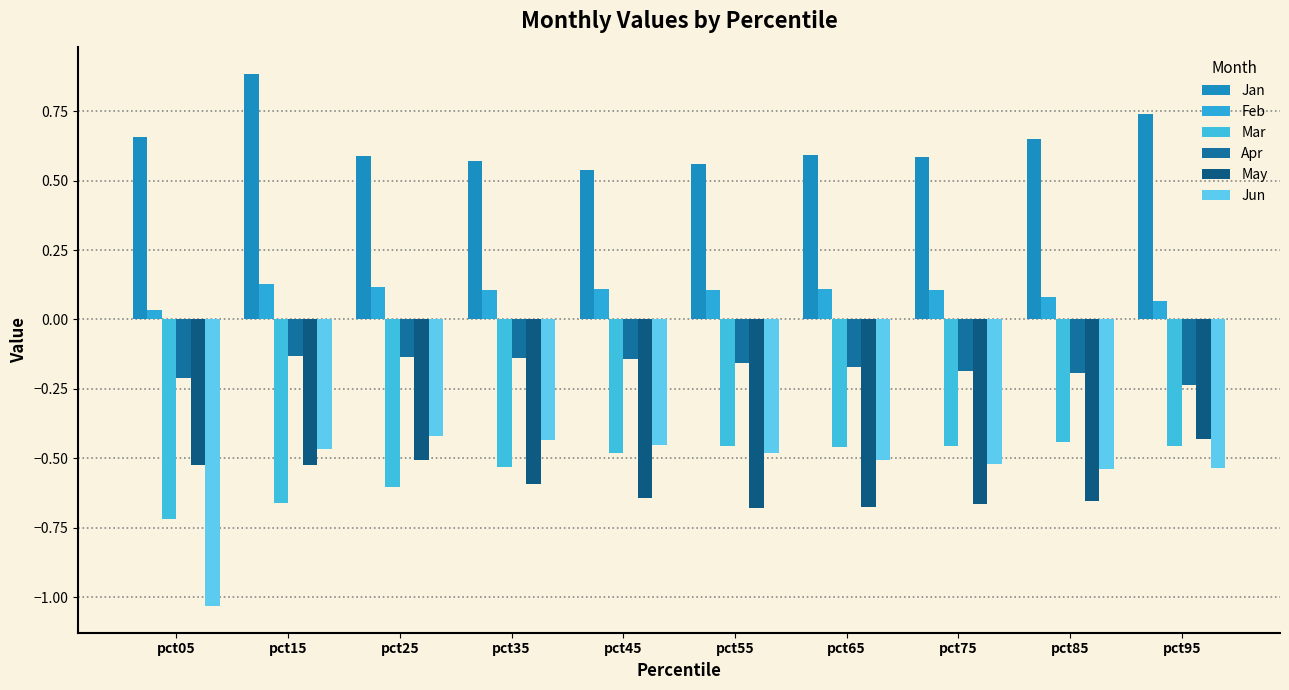

Which series has the largest total across all categories?

Jan